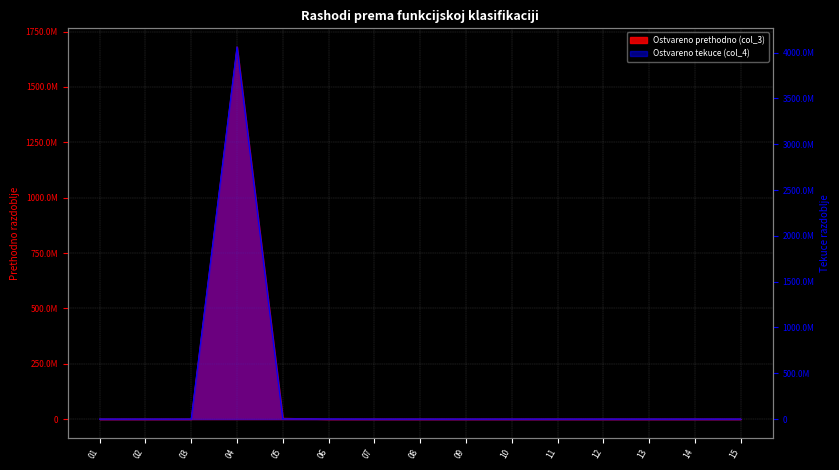

At which category does Ostvareno prethodno (col_3) reach its first local peak?

04